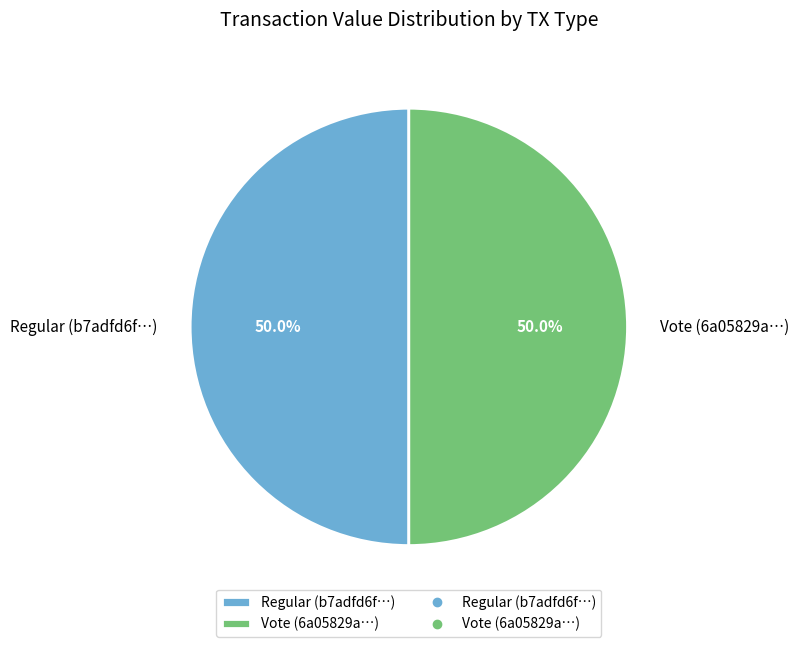

Do Vote (6a05829a…) and Regular (b7adfd6f…) together represent more than half of the pie?

Yes